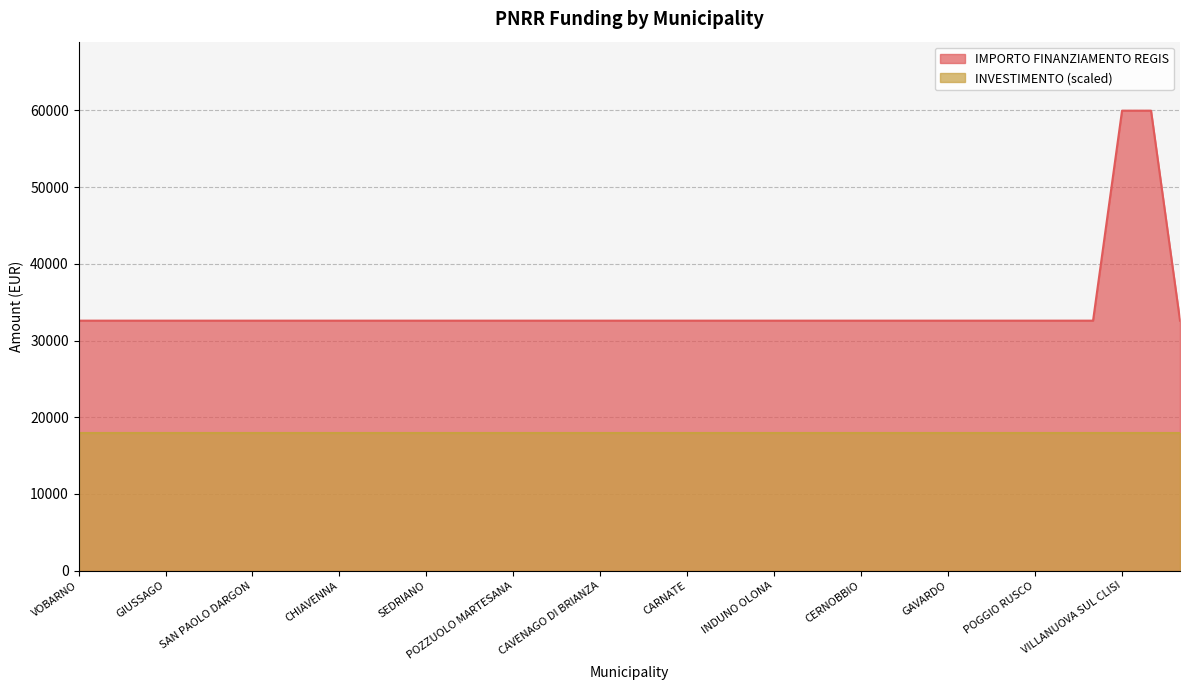

What is the greatest value displayed?

59966.0